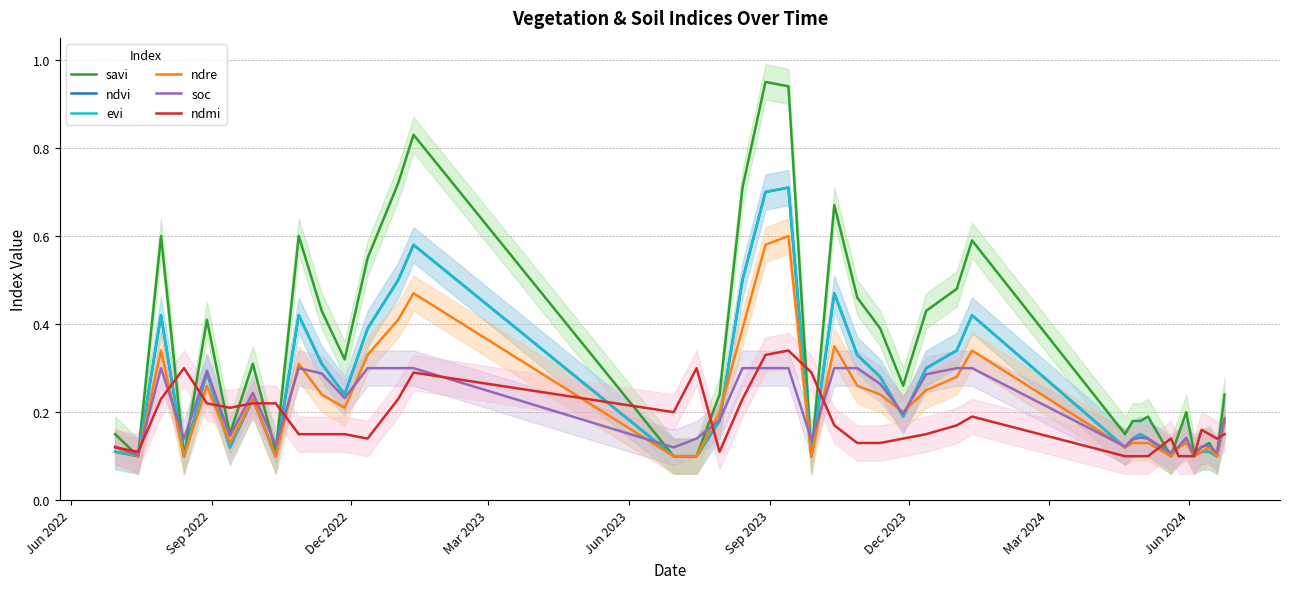

What is the label of the 35th point from the right?

Sep 2023